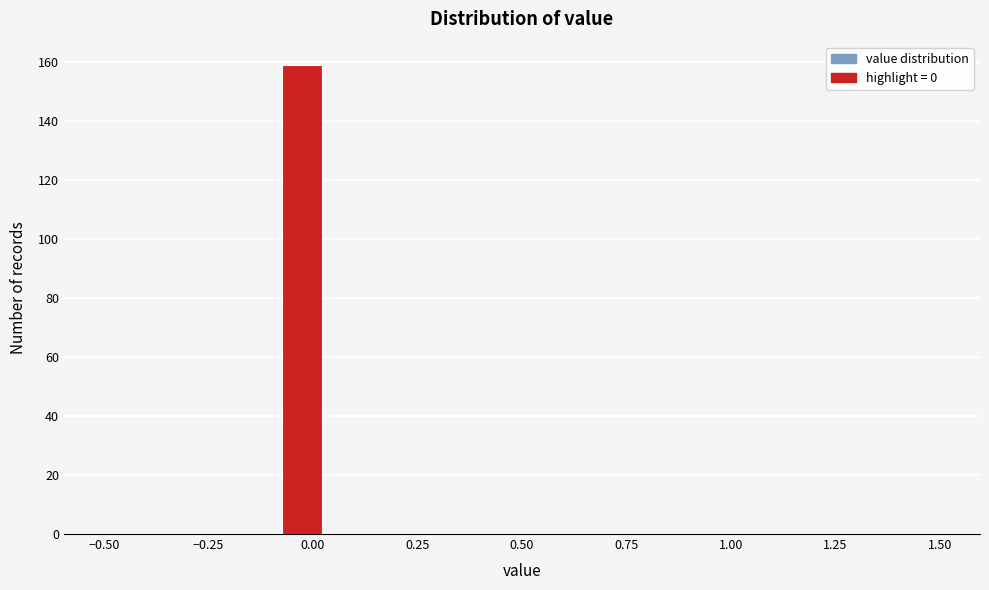

Read against the x-axis, roughly where is the centre of the tallest bar?

-0.05